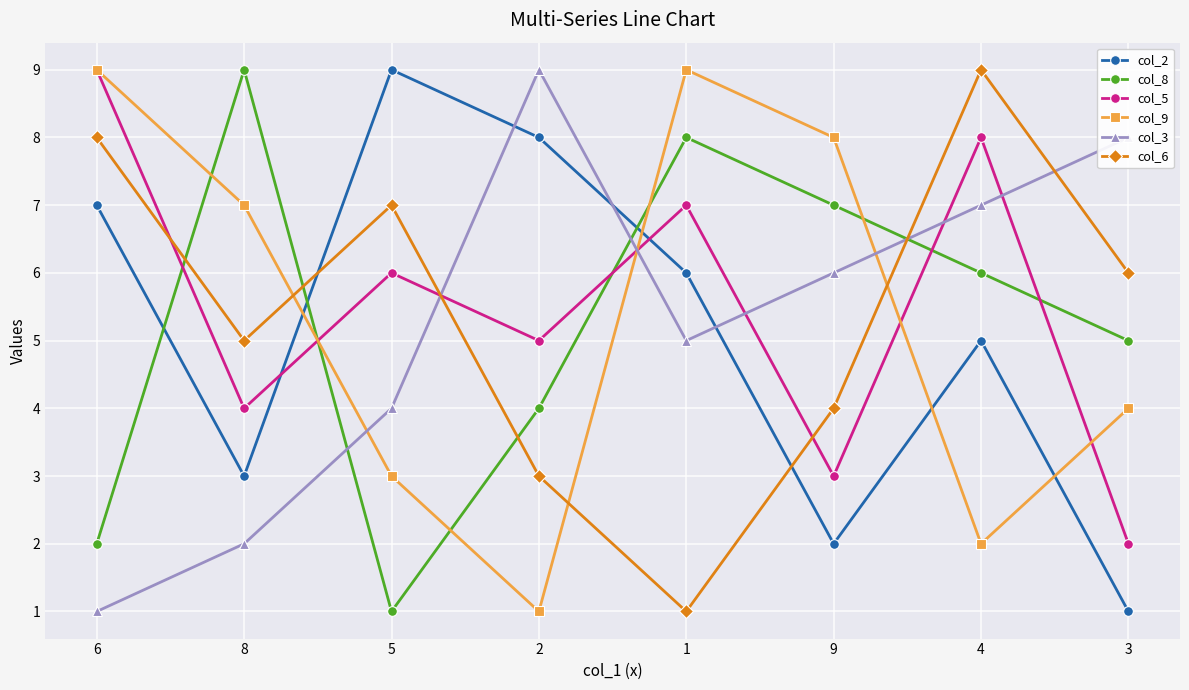

Does the chart display data point markers on the line(s)?

Yes